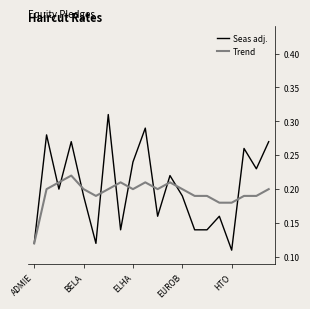

Which series has the largest total across all categories?

Seas adj.